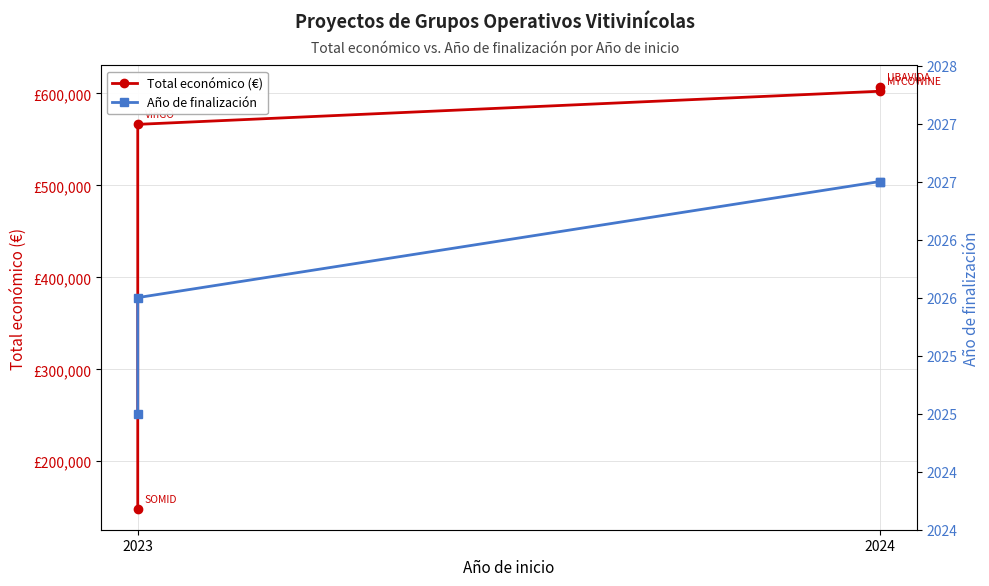

What is the minimum value shown in the chart?

2025.0